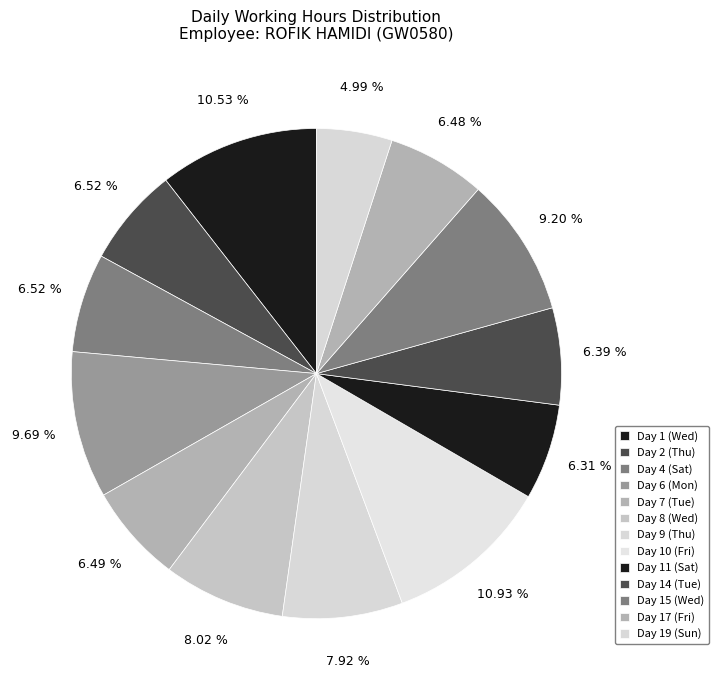

What percentage is the Day 14 (Tue) slice, to the nearest percent?

6%